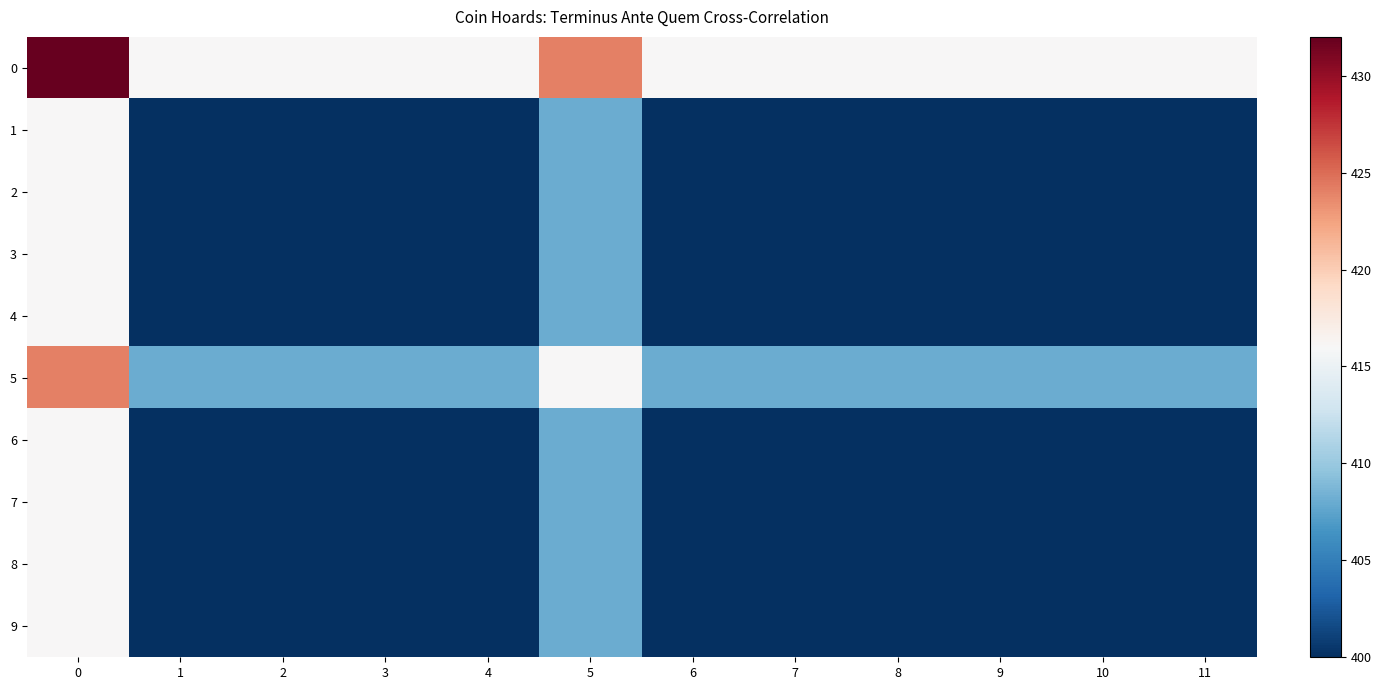

Which has a higher value, 3 or 7?

3